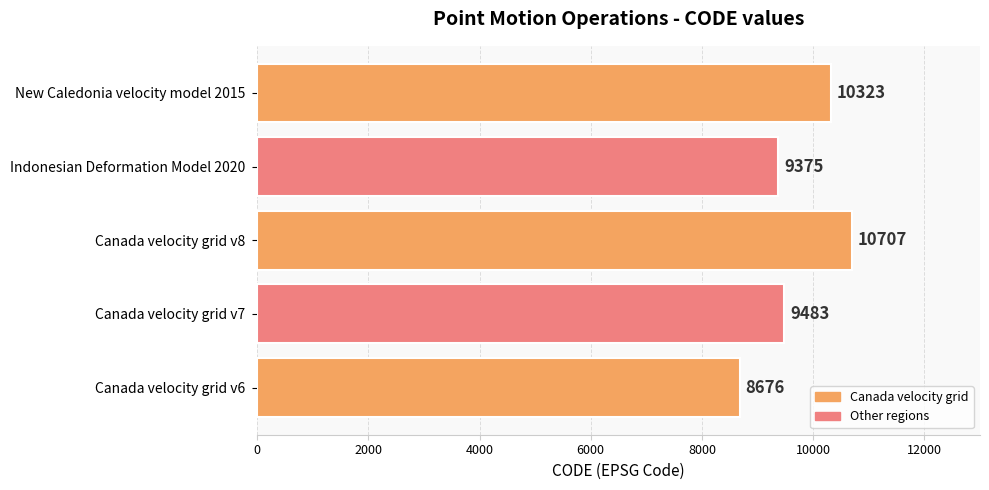

Count the number of categories in the chart.

5